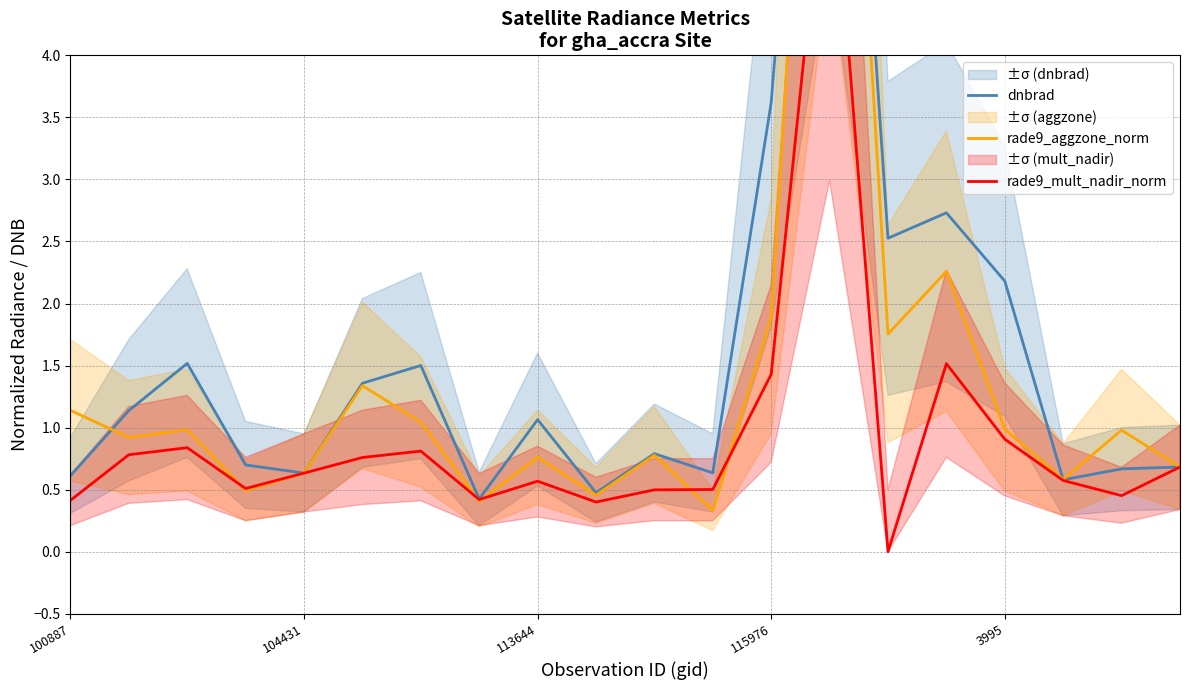

What are all the series names shown in the legend?

dnbrad, rade9_aggzone_norm, rade9_mult_nadir_norm